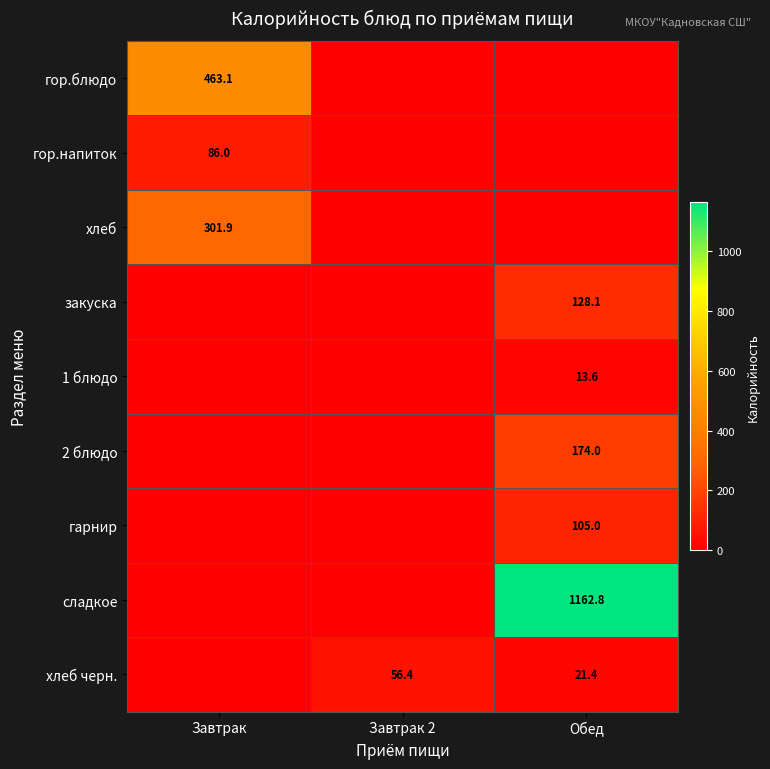

At how many categories does at least one series exceed 203?

2